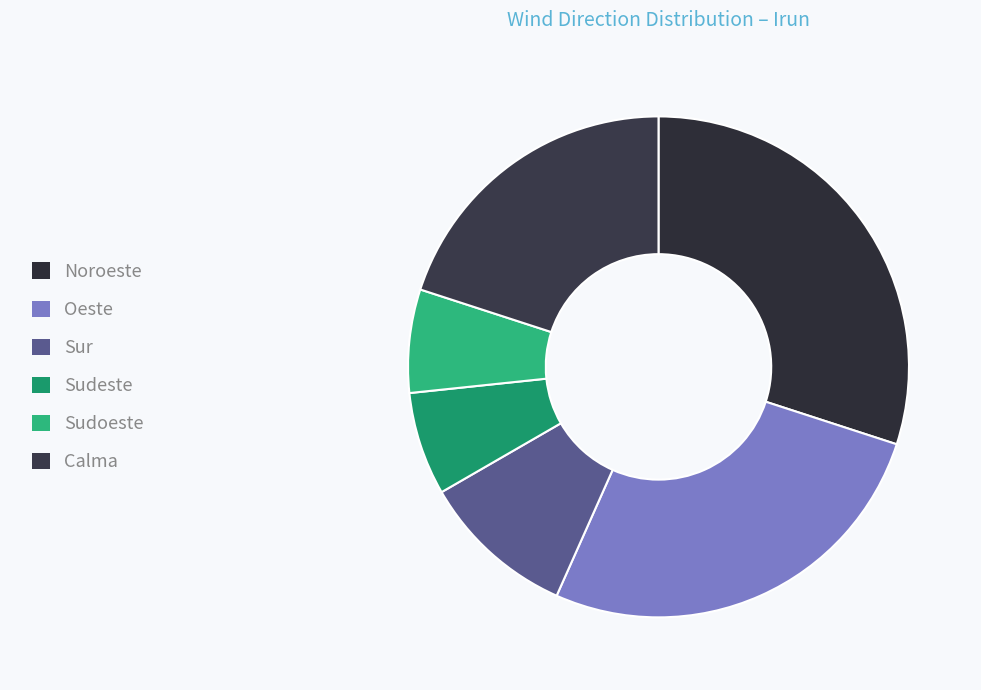

To the nearest percent, what portion does Sudoeste represent?

7%